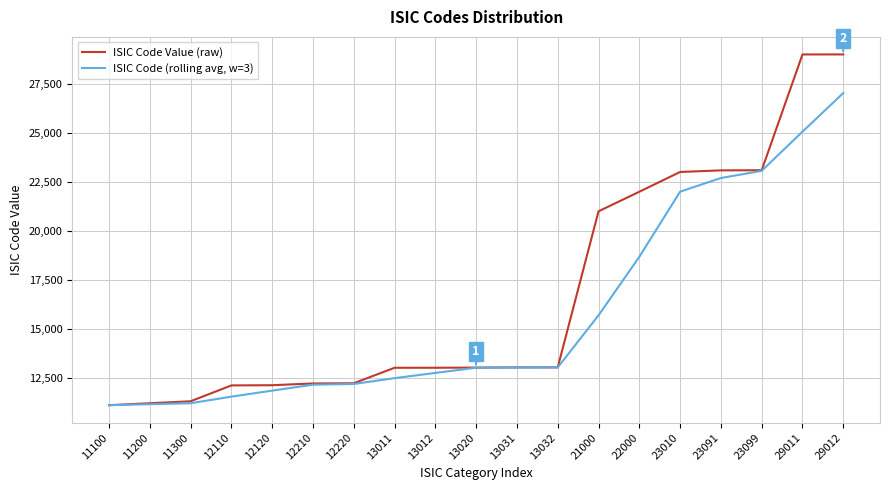

What is the difference between the highest and lowest values at 11300?

100.0